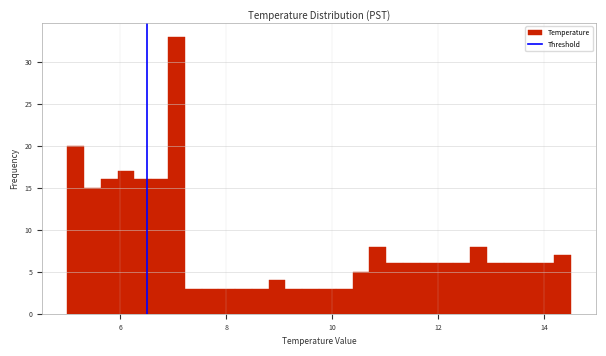

Around what value on the x-axis is the tallest bar? Give the approximate position of its centre, as read against the axis.

7.0